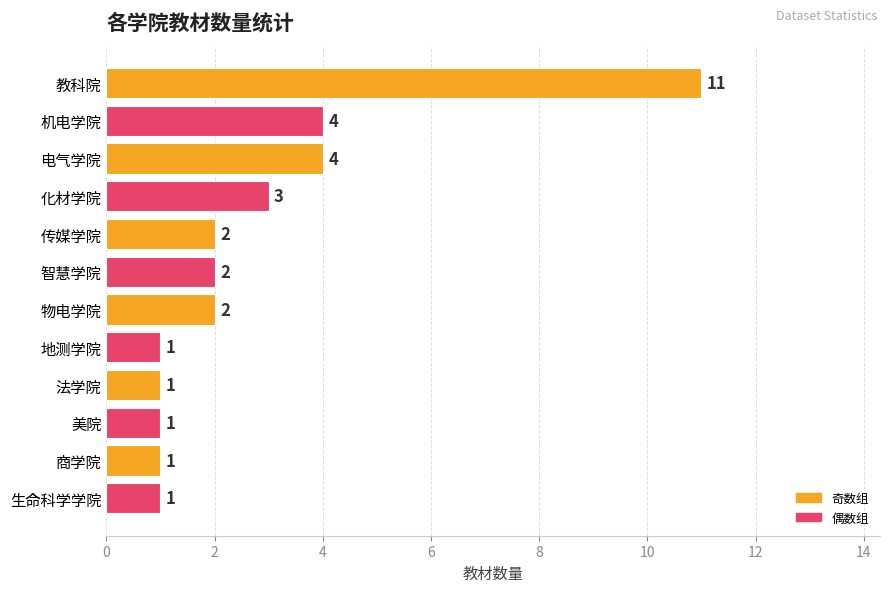

What is the difference between the second highest and minimum values?

3